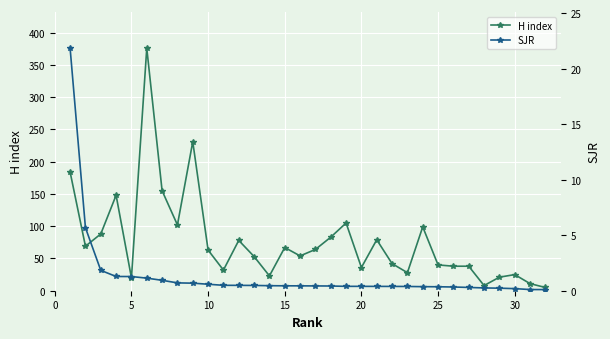

Is it true that H index equals 25 at 30?

True